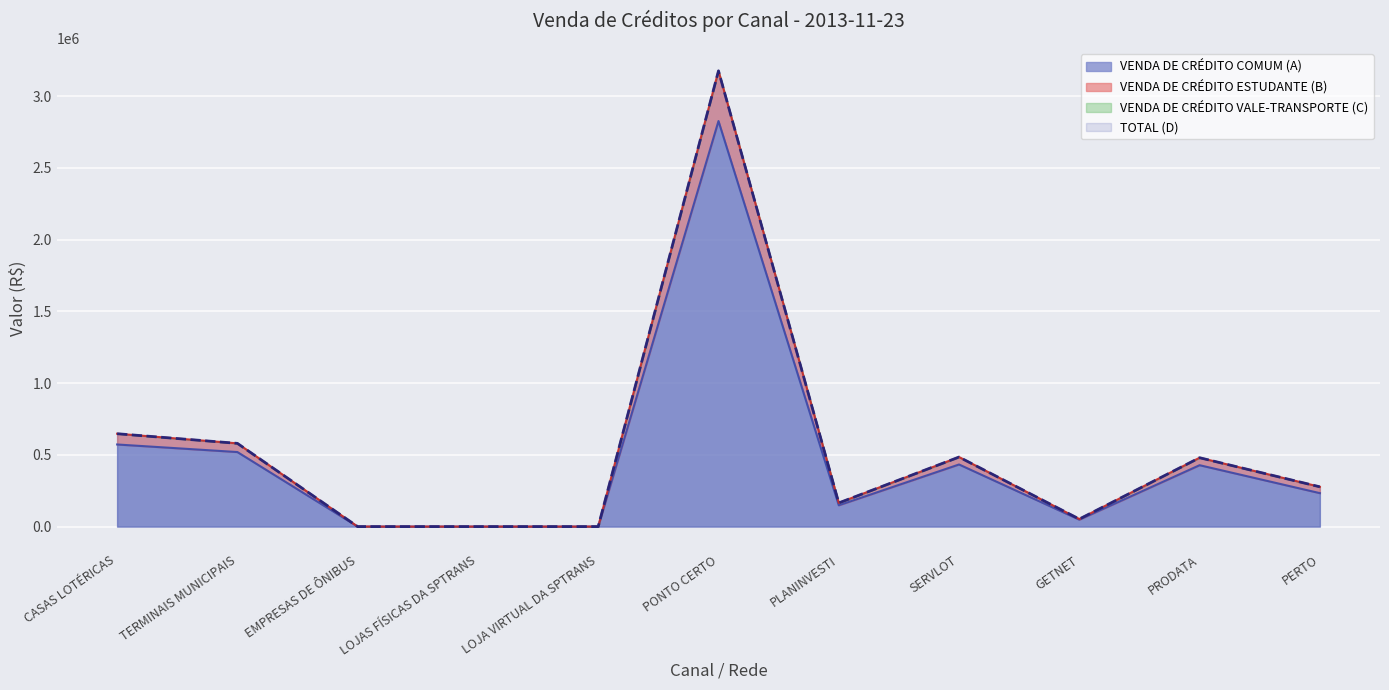

What is the difference between the VENDA DE CRÉDITO COMUM (A) values at PONTO CERTO and PRODATA?

2399278.8